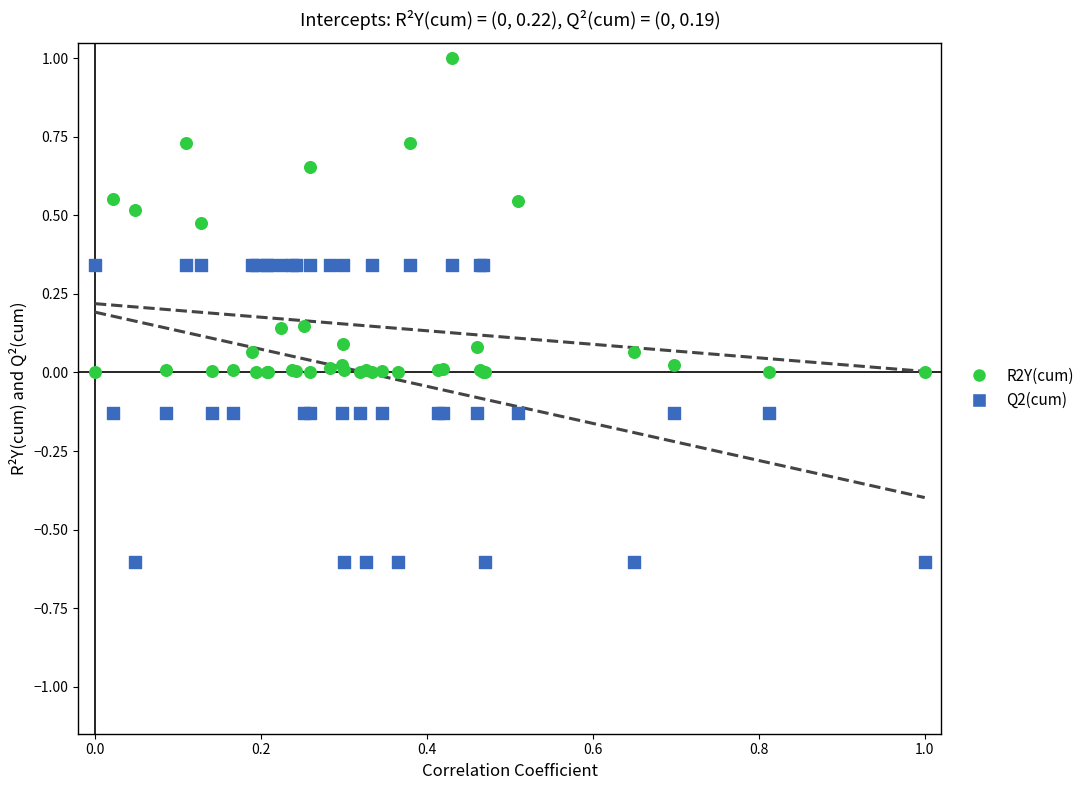

What are all the series names shown in the legend?

R2Y(cum), Q2(cum)